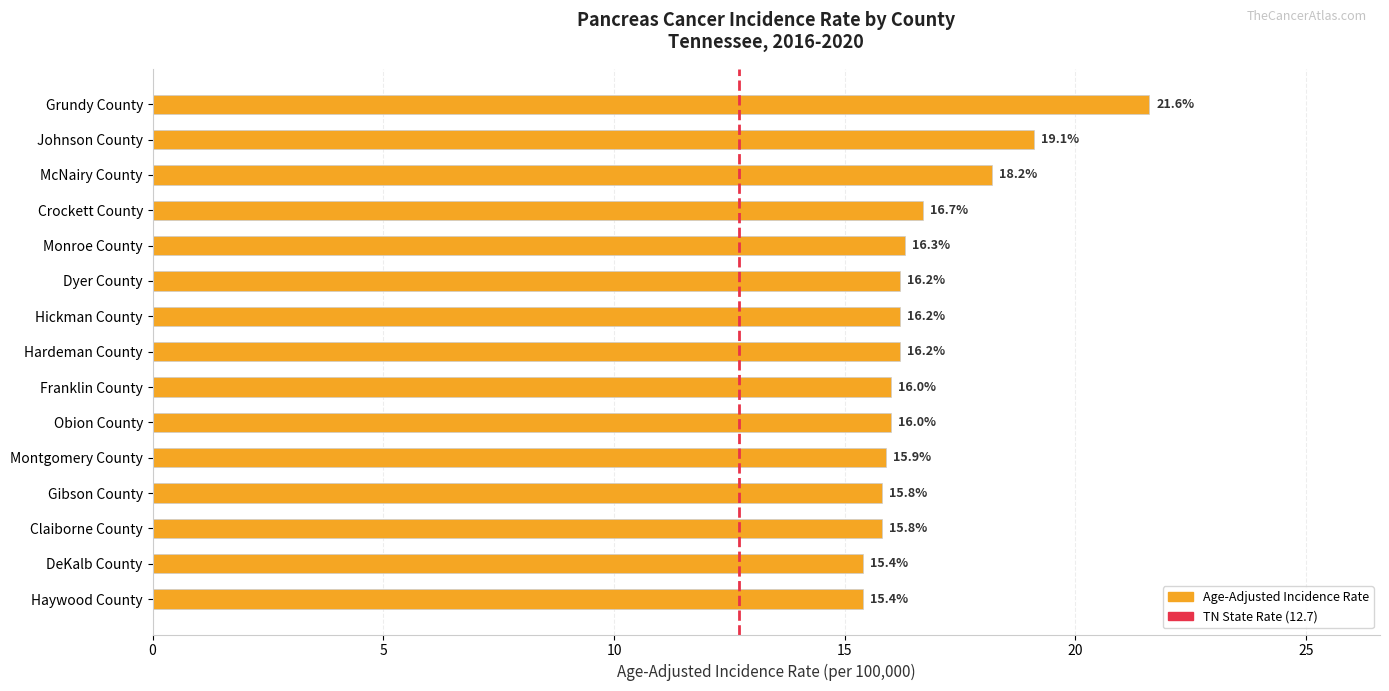

The chart shows a value of 16.0 at Franklin County. True or false?

True